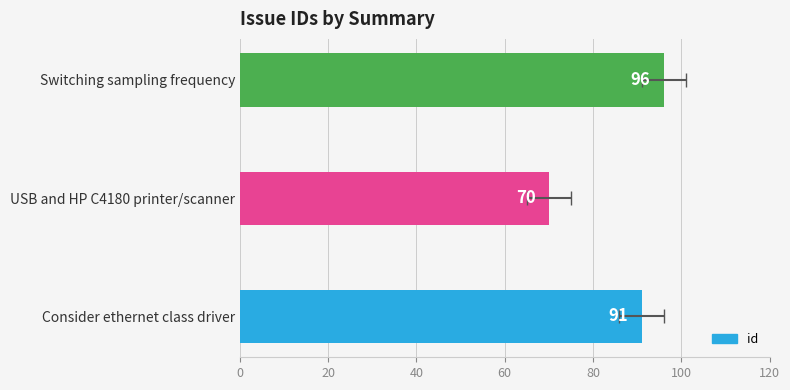

What is the difference between the second highest and minimum values?

21